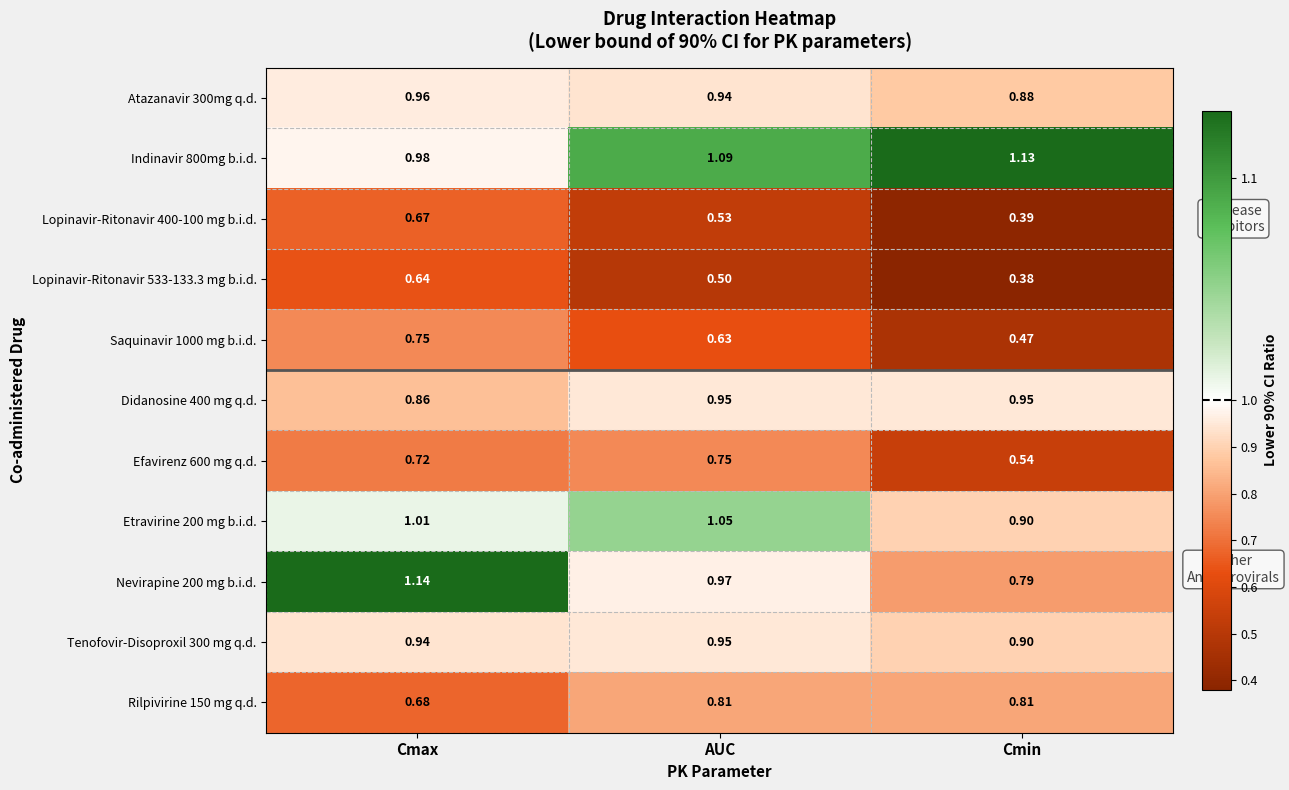

Where is Nevirapine 200 mg b.i.d. nearest to the value 0?

Cmin